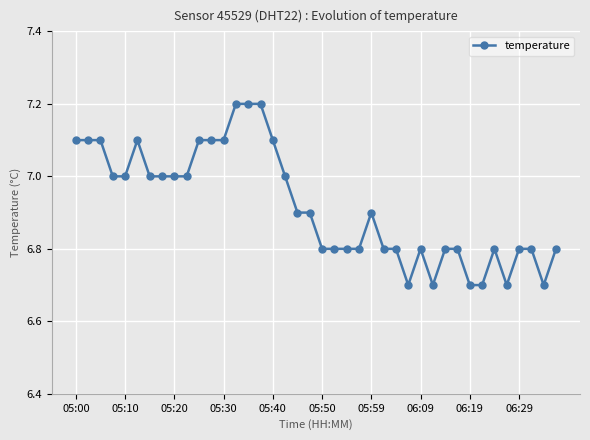

True or false: there are more than 2 points higher than both neighbors.

True